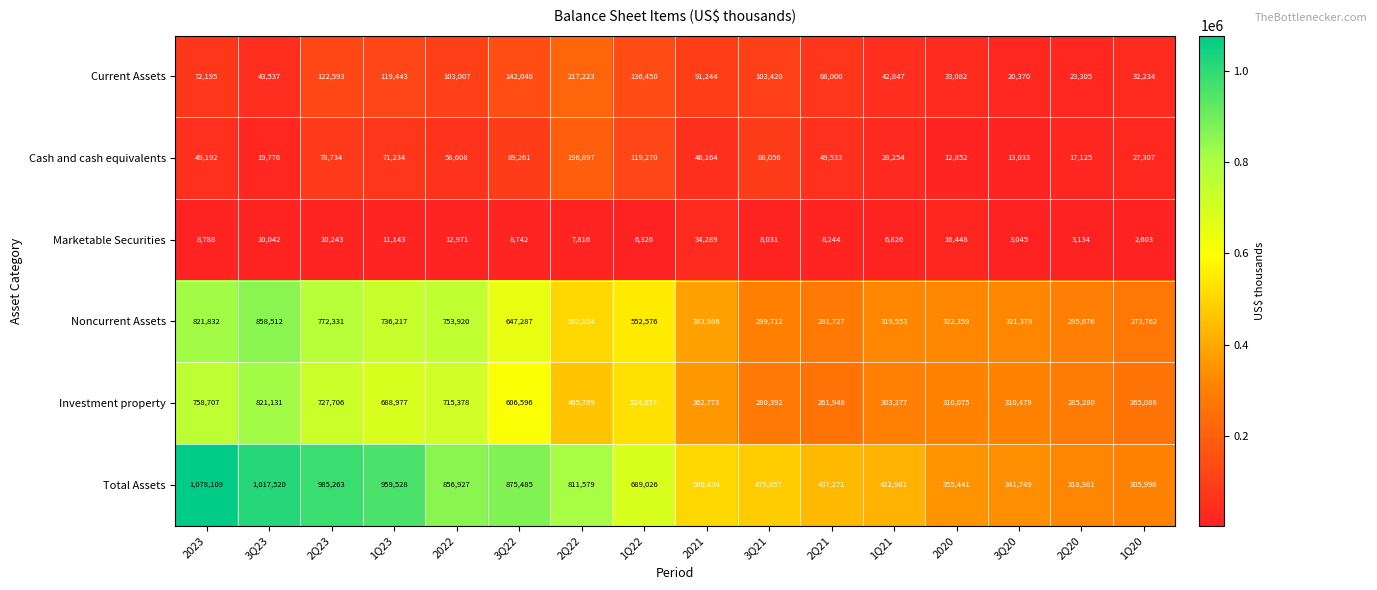

What is the difference between the second highest and second lowest values in the Total Assets series?

698539